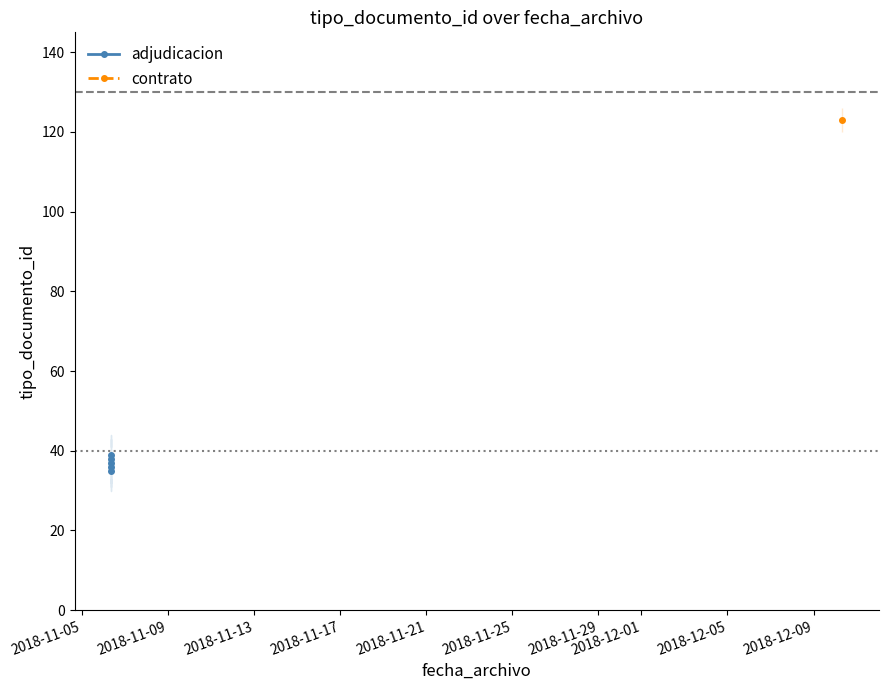

How many interior local peaks (higher than both neighbors) does the data have?

2